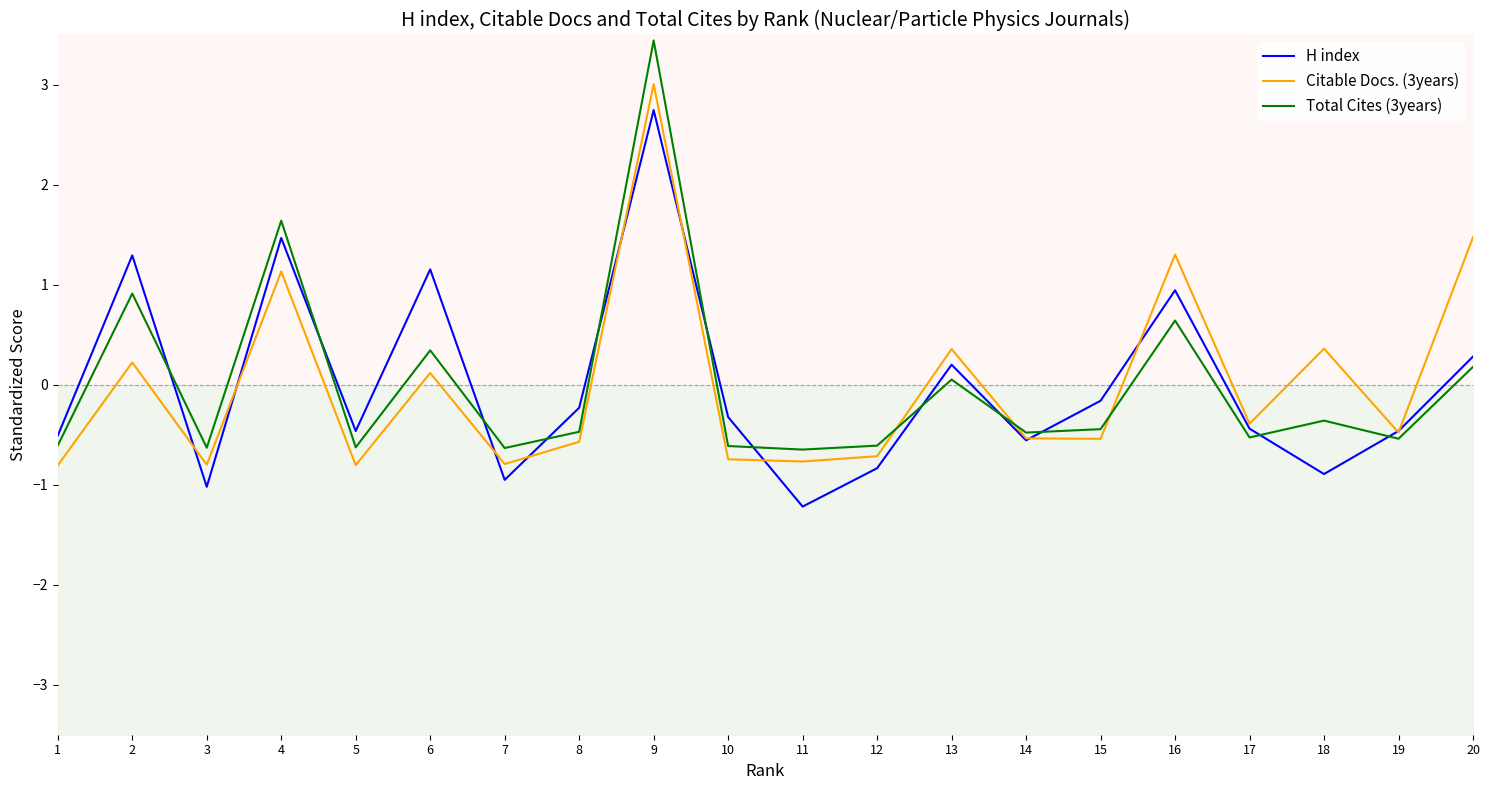

Which series changed the most between 4 and 9?

Citable Docs. (3years)